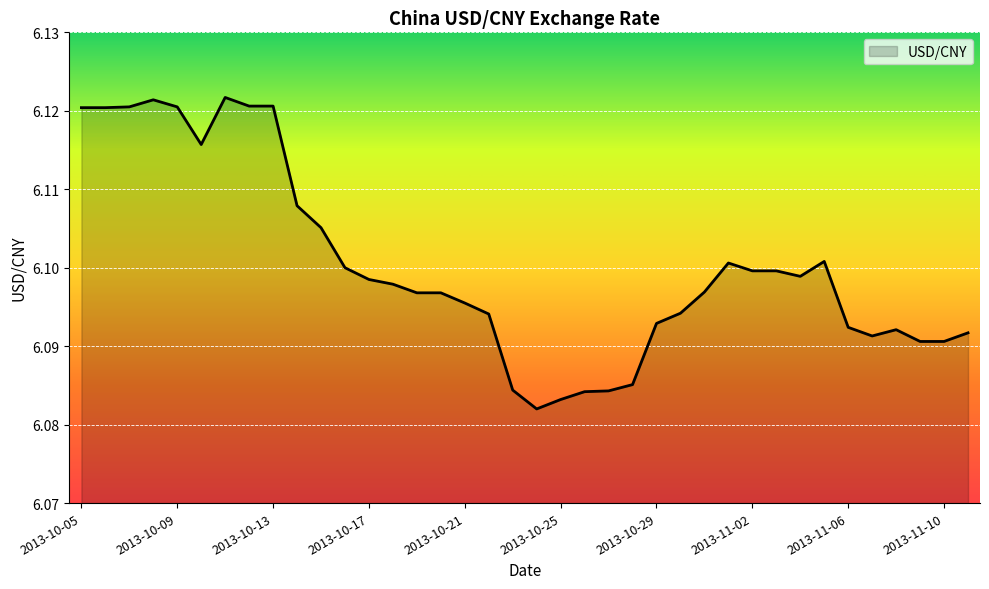

Where is the first local minimum?

2013-10-10